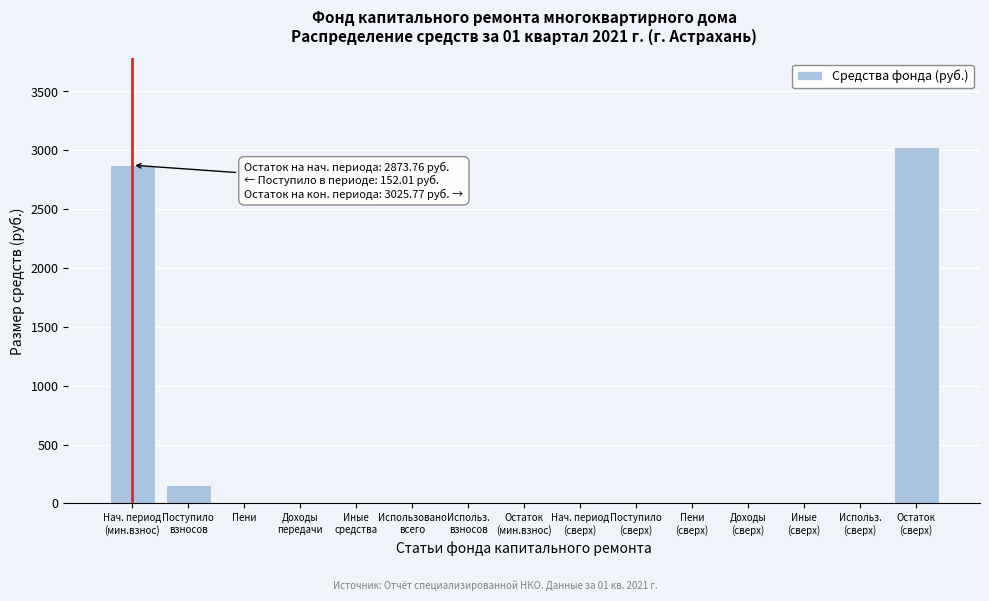

What is the sum of all values?

6051.5